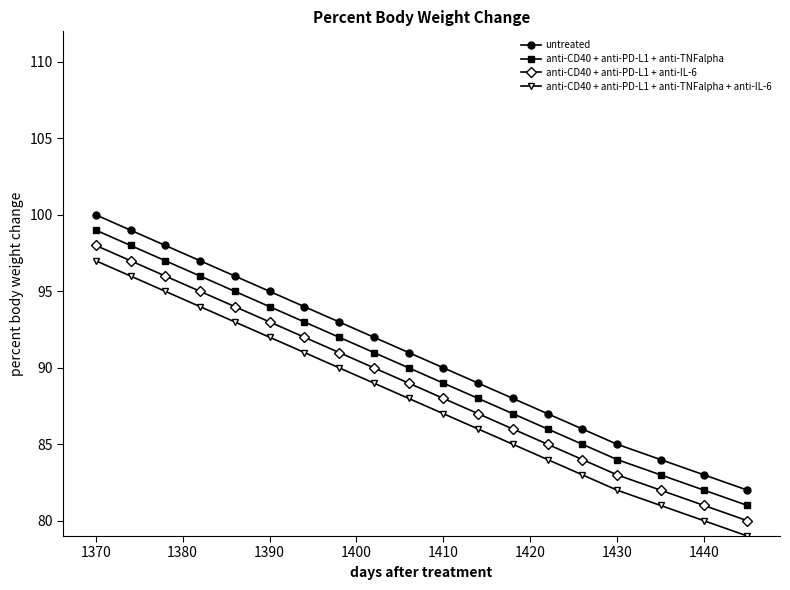

How many values in the anti-CD40 + anti-PD-L1 + anti-IL-6 series are below 89?

9